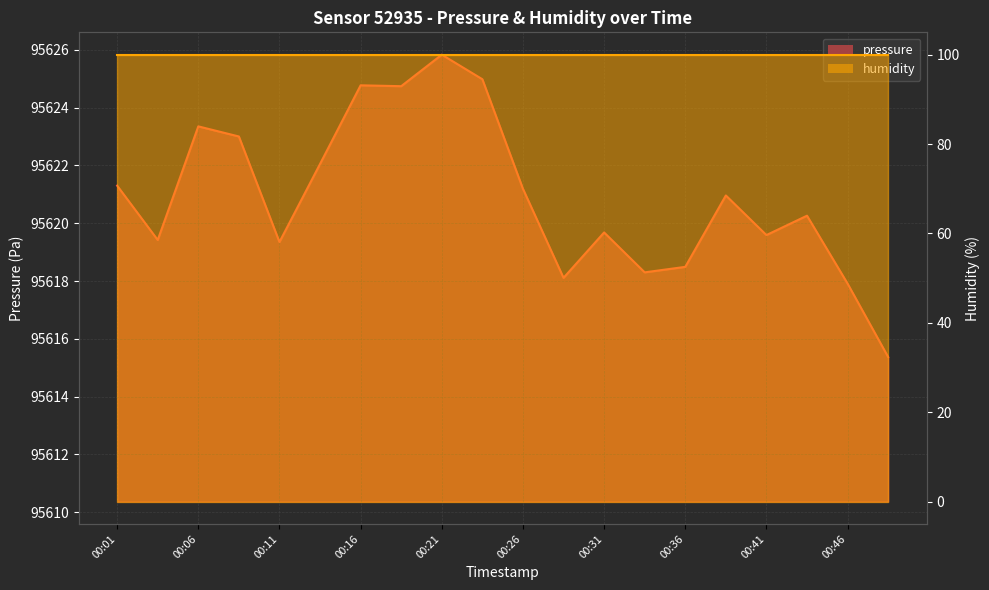

How many categories are shown in the chart?

20